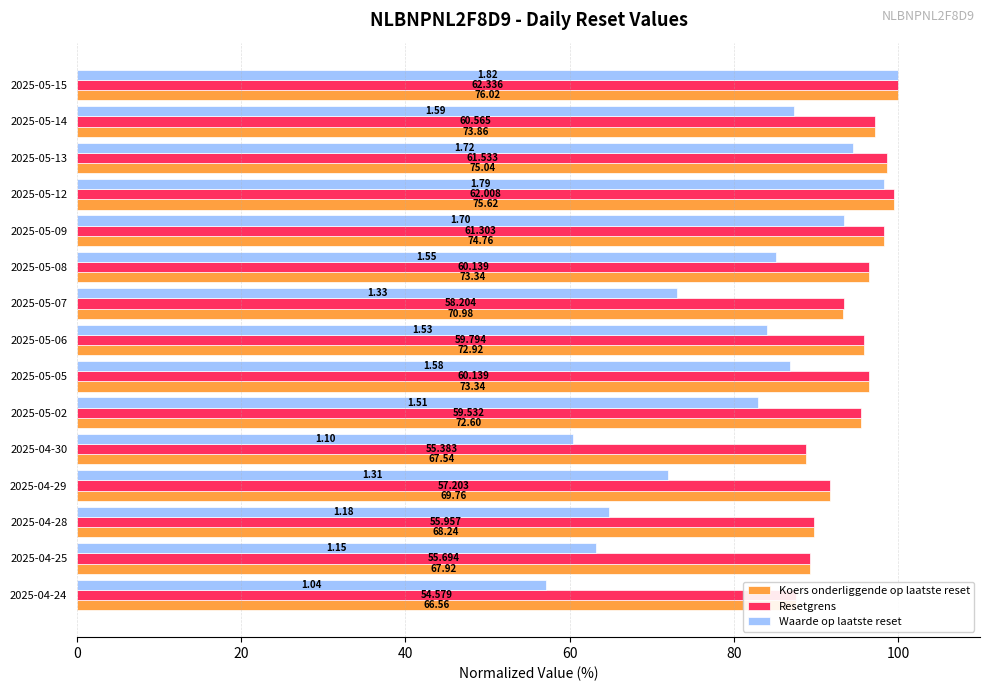

How many values in the Waarde op laatste reset series exceed 84?

8